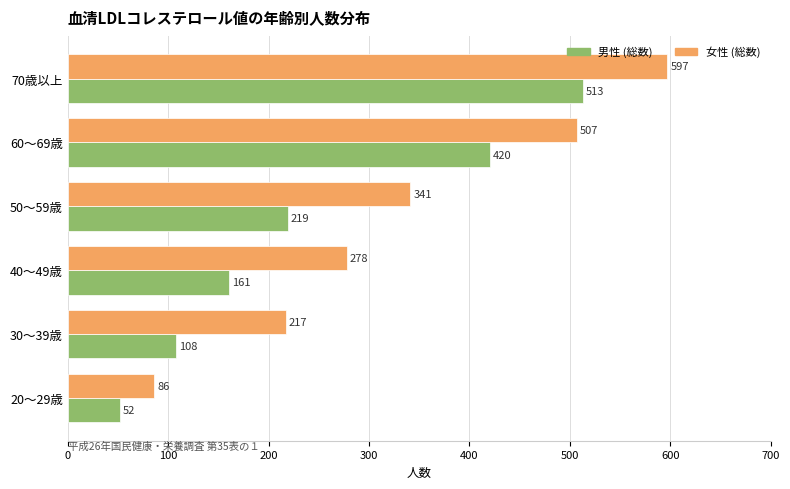

The 女性 (総数) series shows 278 at 40～49歳. True or false?

True